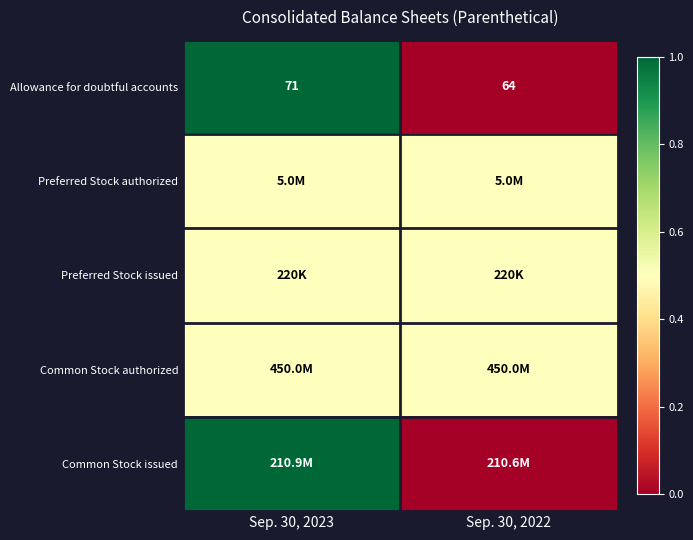

True or false: Allowance for doubtful accounts has a value of 71.0 at Sep. 30, 2023.

True